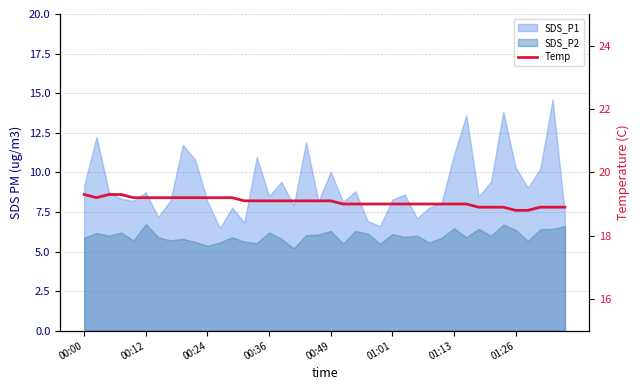

How many categories are shown in the chart?

40